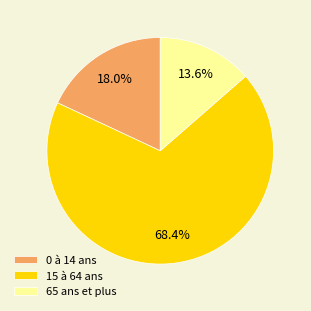

Is it true that 0 à 14 ans is 18% of the pie?

True